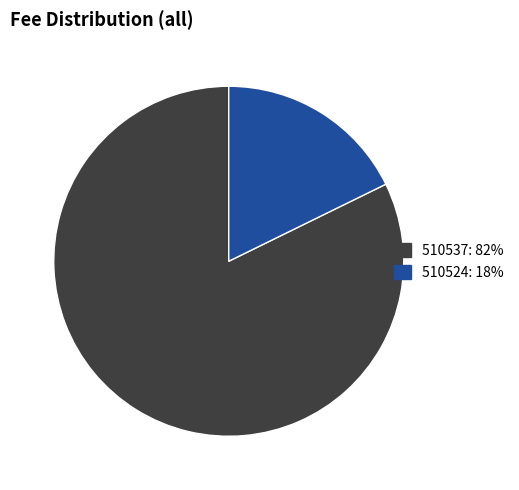

Which slice represents more than half of the pie?

510537